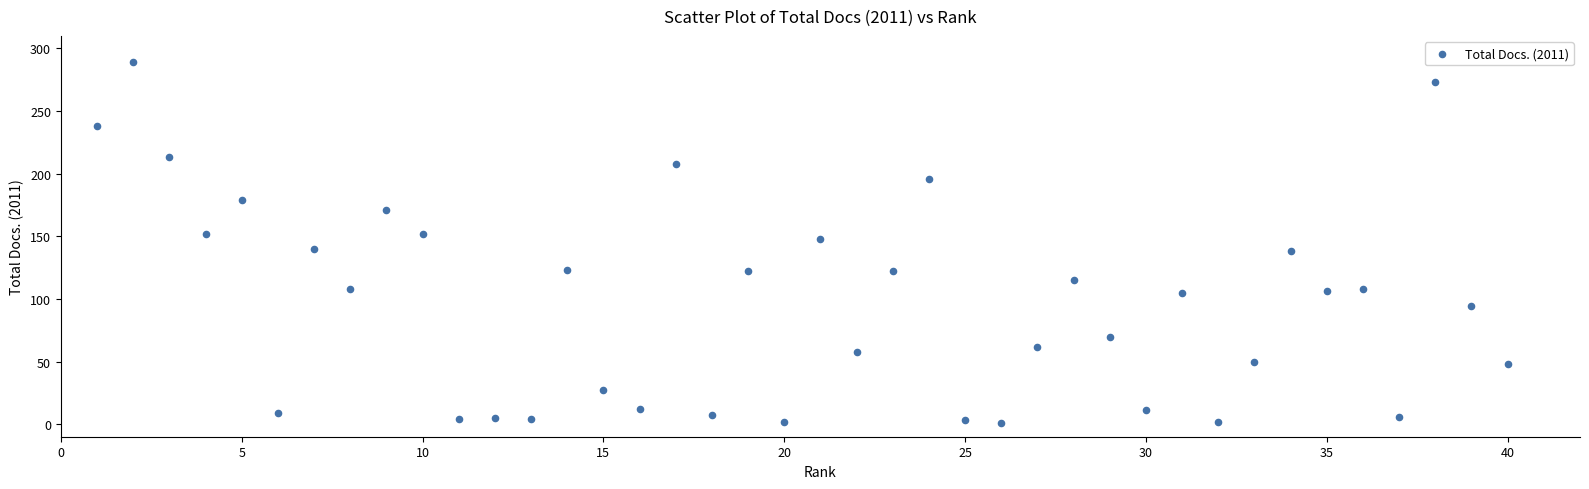

What is the range of X values (max minus min)?

39